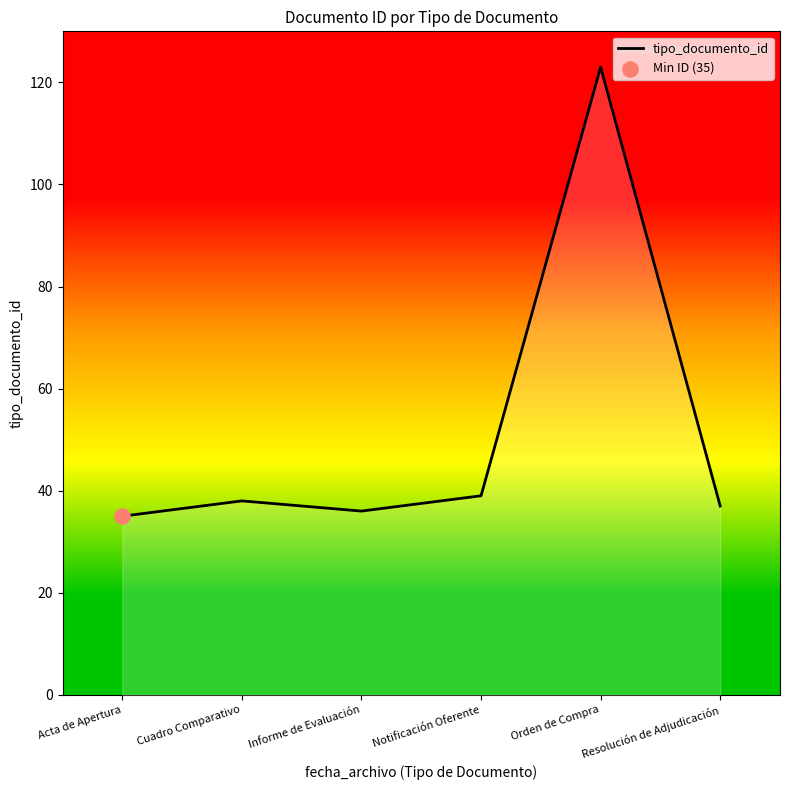

What is the ratio of the value at Cuadro Comparativo to the value at Orden de Compra?

0.3